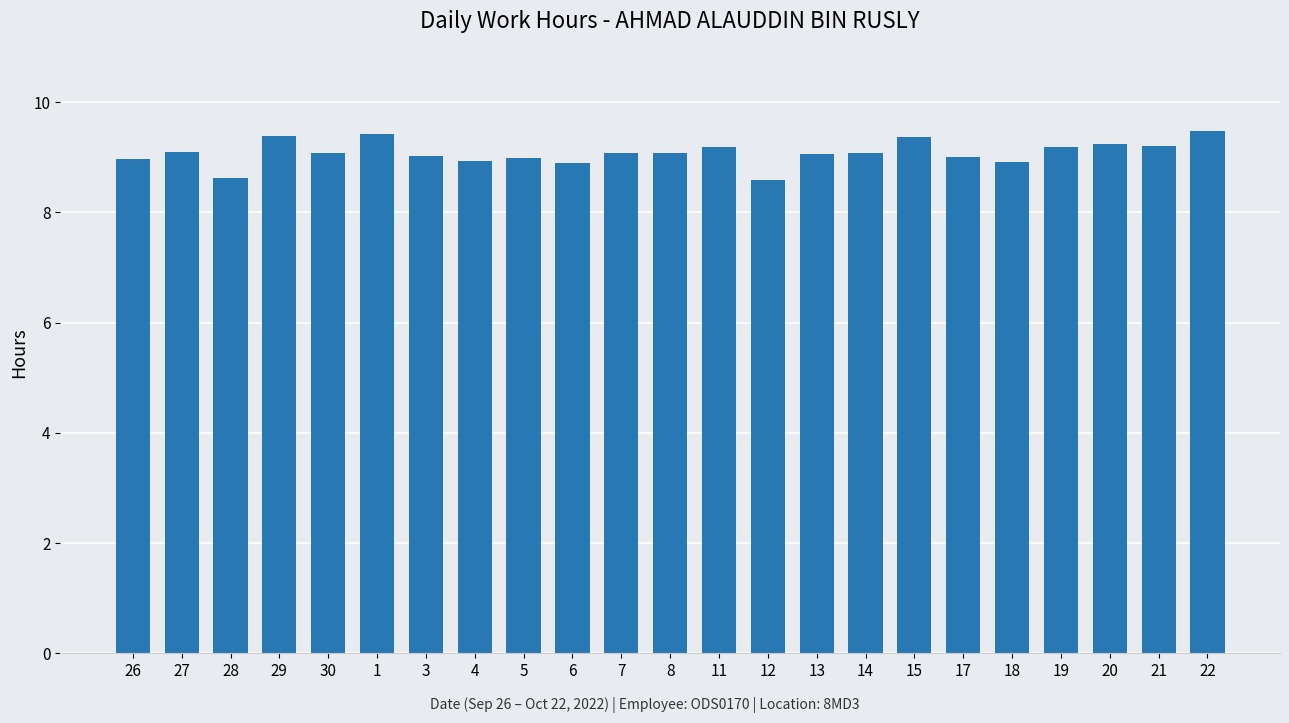

What position from the left is 3?

7